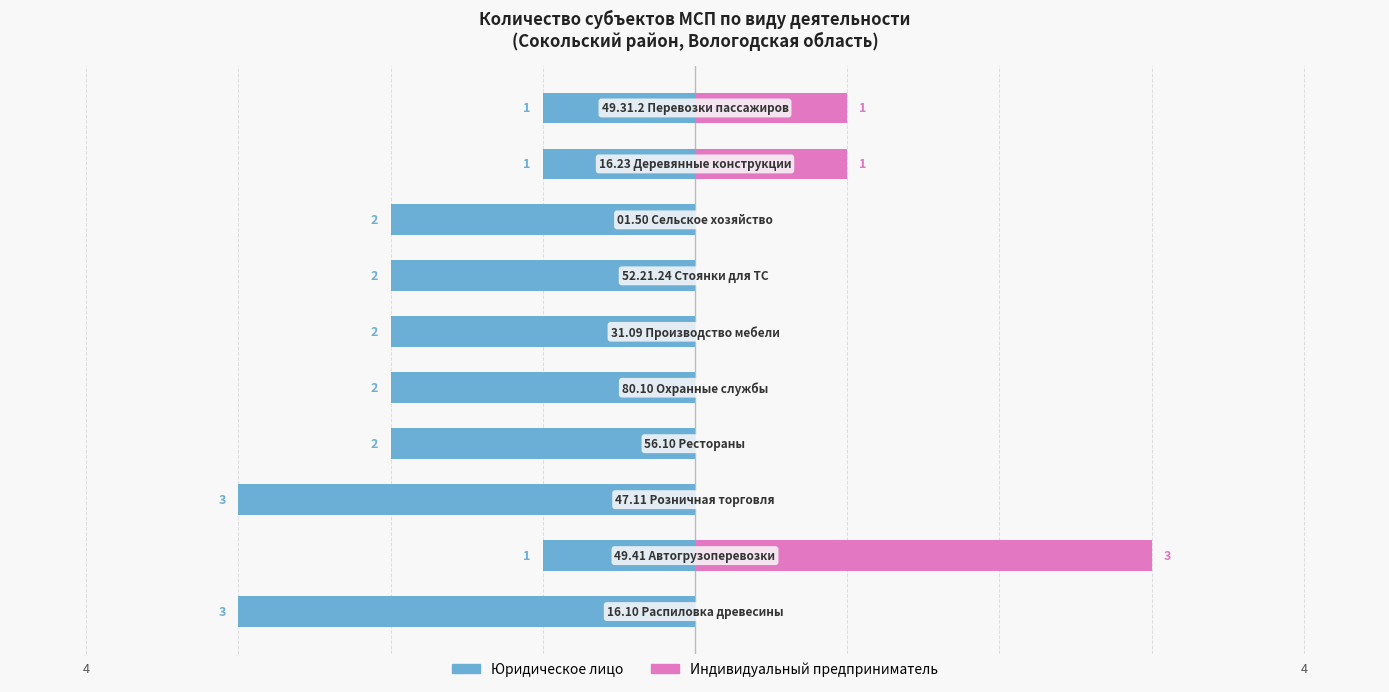

The value of Индивидуальный предприниматель at 1 is 3. True or false?

True